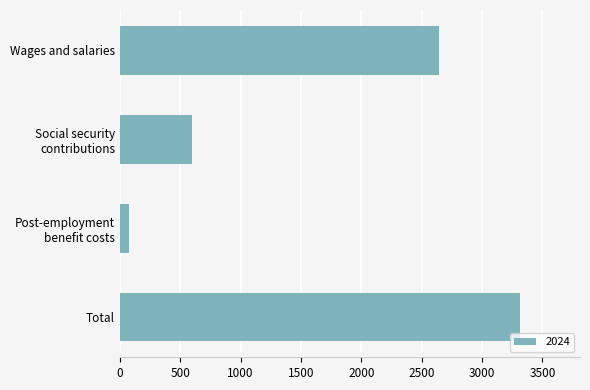

Reading bottom to top, list all the values displayed in this chart.

3314.4	77.0	595.5	2642.0